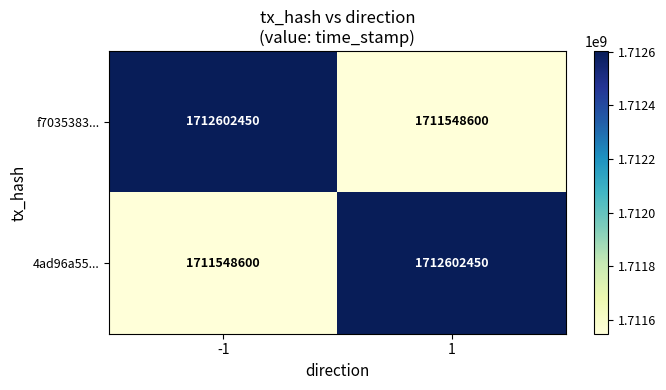

At -1, list the series in order from largest to smallest.

f7035383..., 4ad96a55...